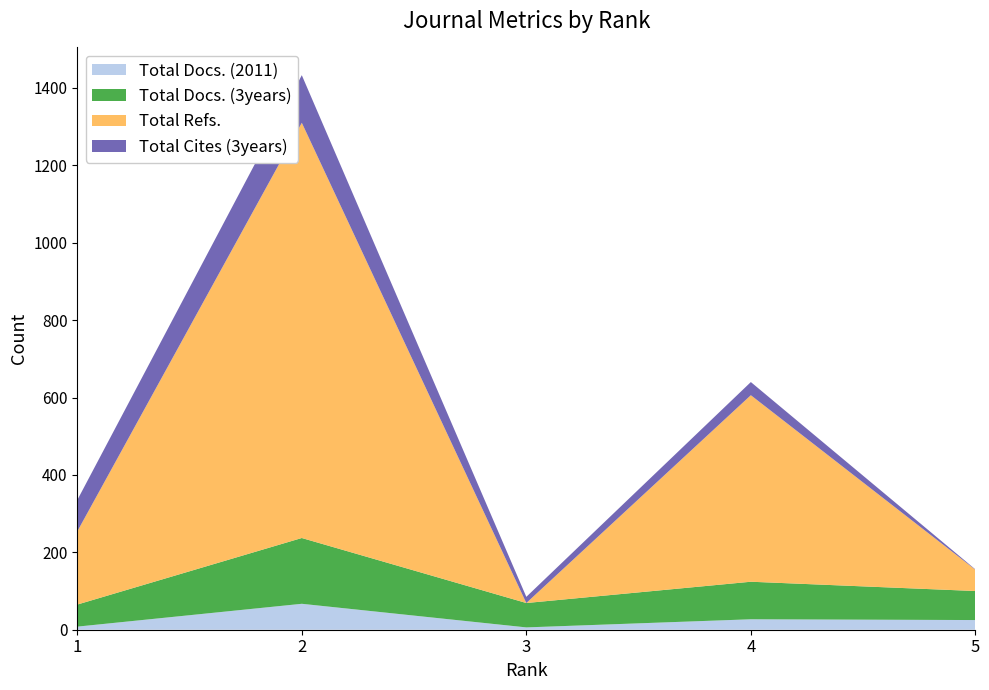

Reading left to right, list all the values displayed in this chart.

Total Docs. (2011): 8	67	6	27	25
Total Docs. (3years): 57	170	63	97	75
Total Refs.: 189	1073	0	482	55
Total Cites (3years): 81	123	16	34	1